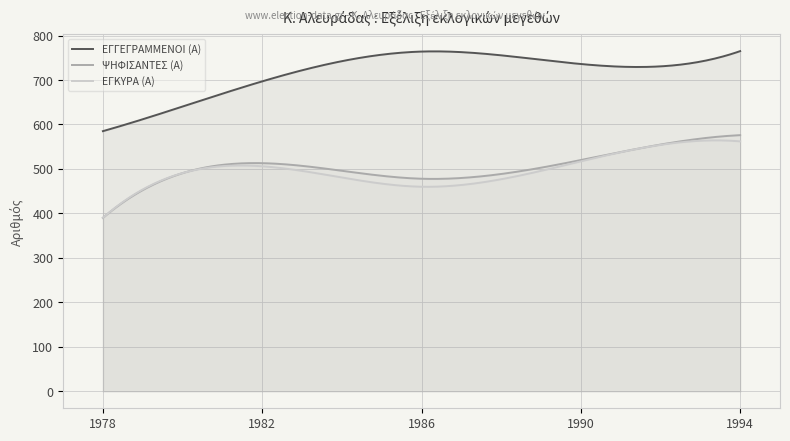

What is the approximate value of ΨΗΦΙΣΑΝΤΕΣ (Α) at 1986, to the nearest 50?

500